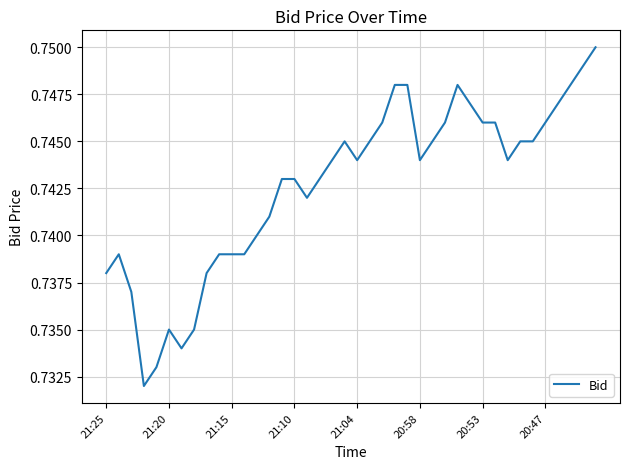

Which category has the highest value across all series?

39